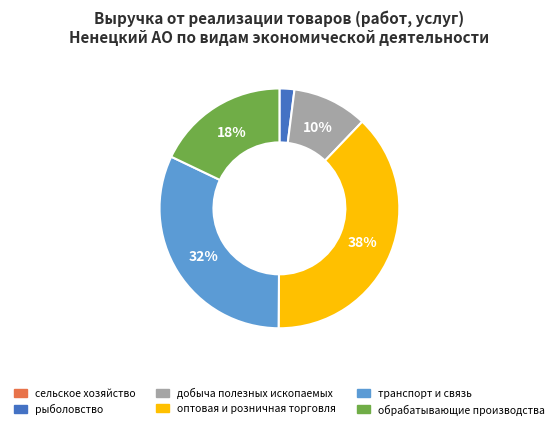

Is it true that рыболовство is 17% of the pie?

False